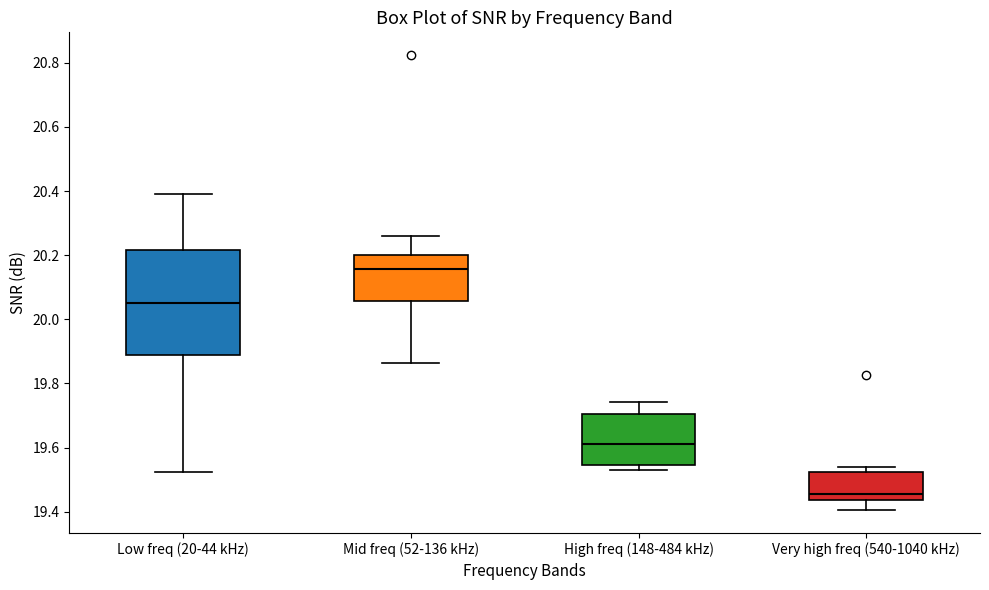

Comparing the boxes themselves (not the whiskers), which one is the tallest?

Low freq (20-44 kHz)